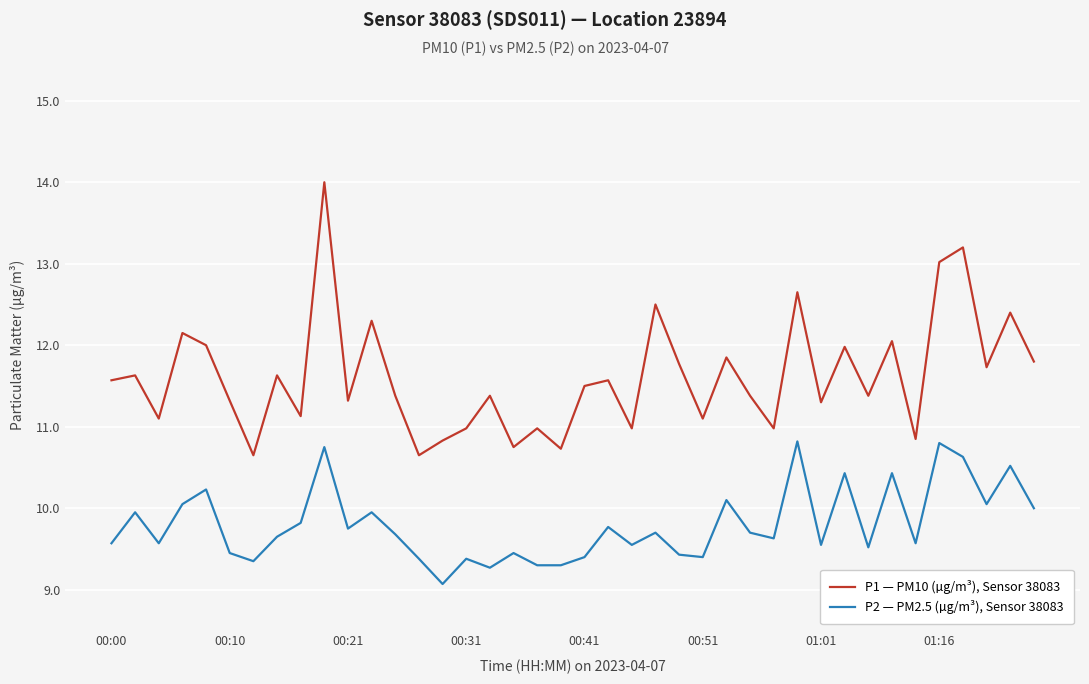

What is the minimum value for P2 — PM2.5 (µg/m³), Sensor 38083?

9.1